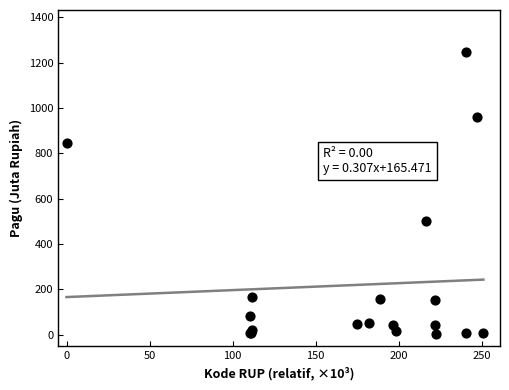

What Y value in the scatter plot is closest to 622?

499.9